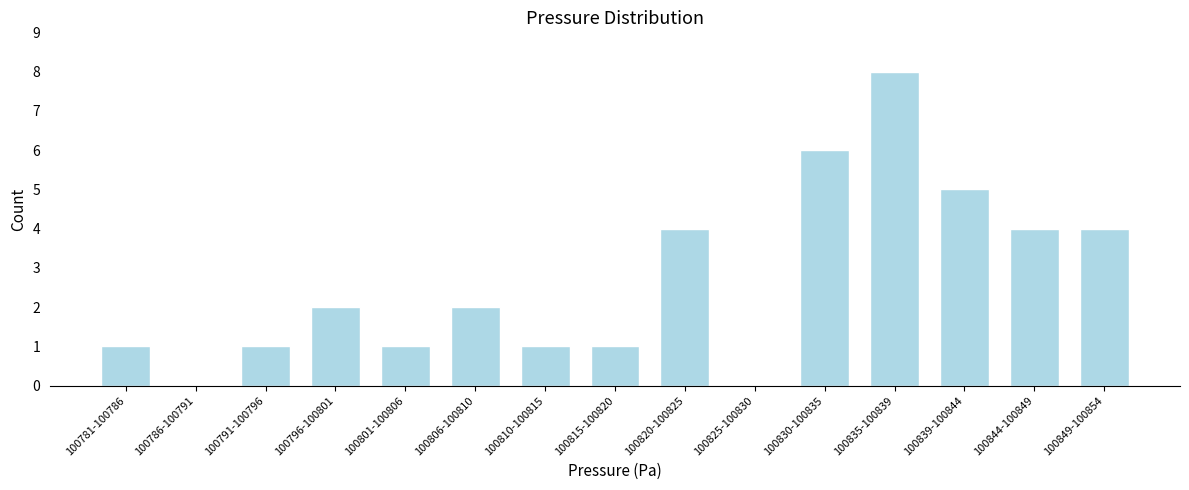

Reading left to right, list all the values displayed in this chart.

100781-100786=1	100786-100791=0	100791-100796=1	100796-100801=2	100801-100806=1	100806-100810=2	100810-100815=1	100815-100820=1	100820-100825=4	100825-100830=0	100830-100835=6	100835-100839=8	100839-100844=5	100844-100849=4	100849-100854=4